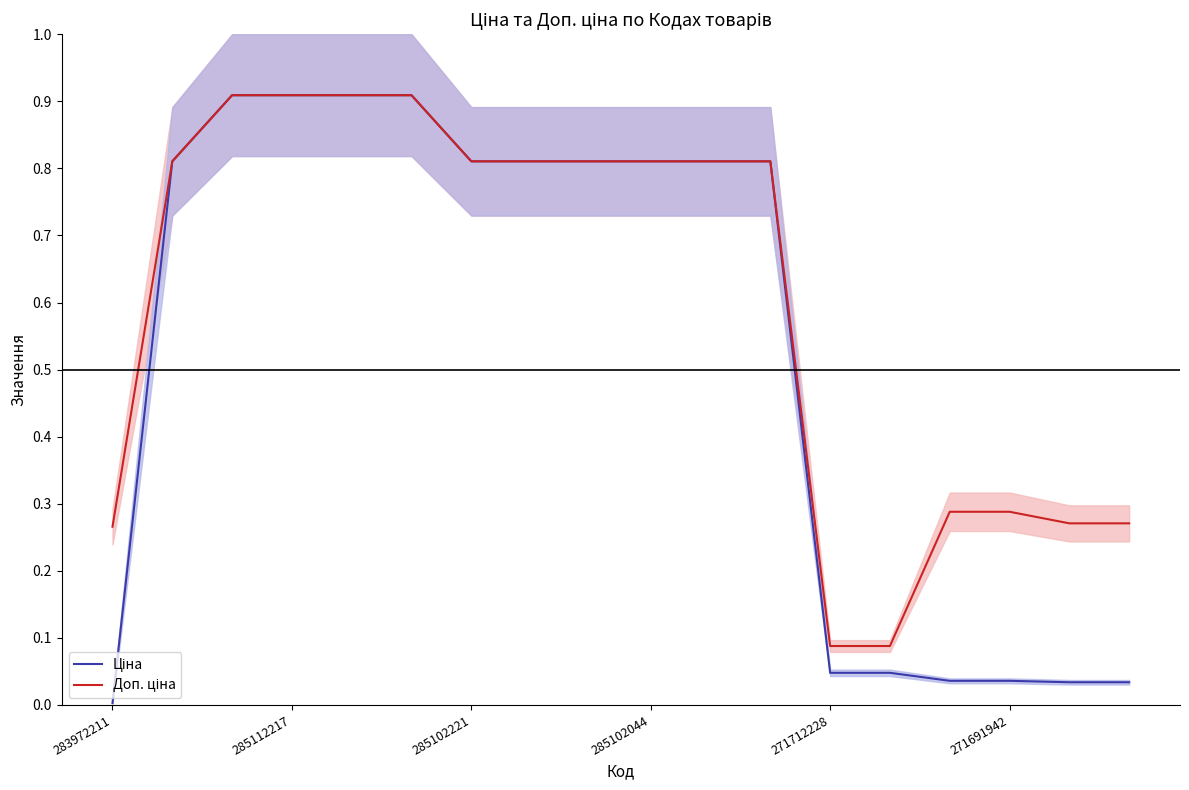

The Ціна series shows 0.5 at 285112217. True or false?

False